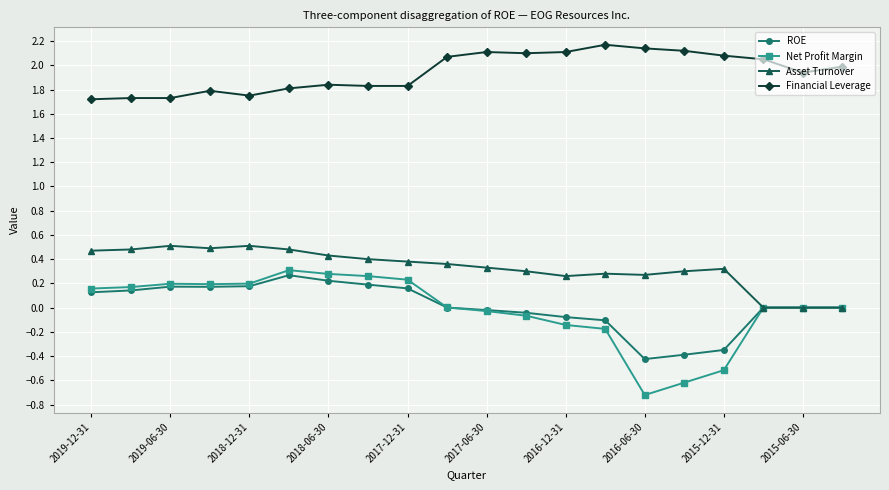

Which series has the widest spread of values?

Net Profit Margin